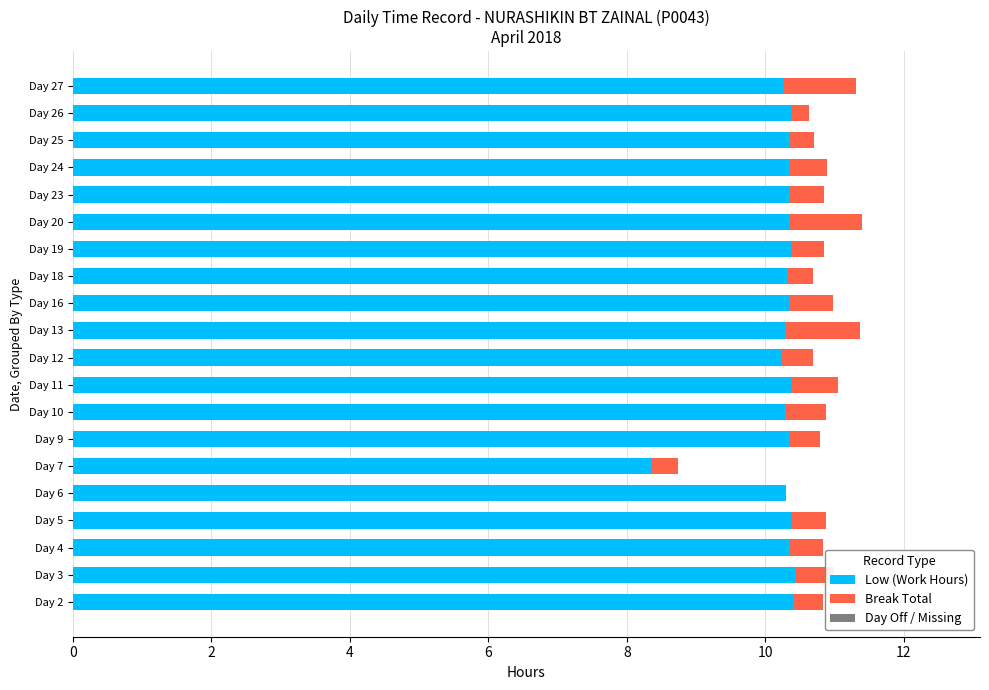

The Low (Work Hours) series shows 10.3 at Day 6. True or false?

True